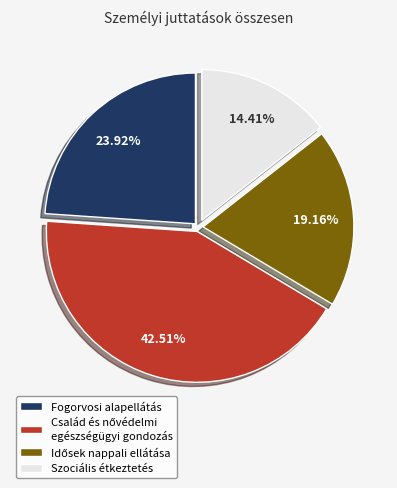

Which has a higher value, Szociális étkeztetés or Fogorvosi alapellátás?

Fogorvosi alapellátás